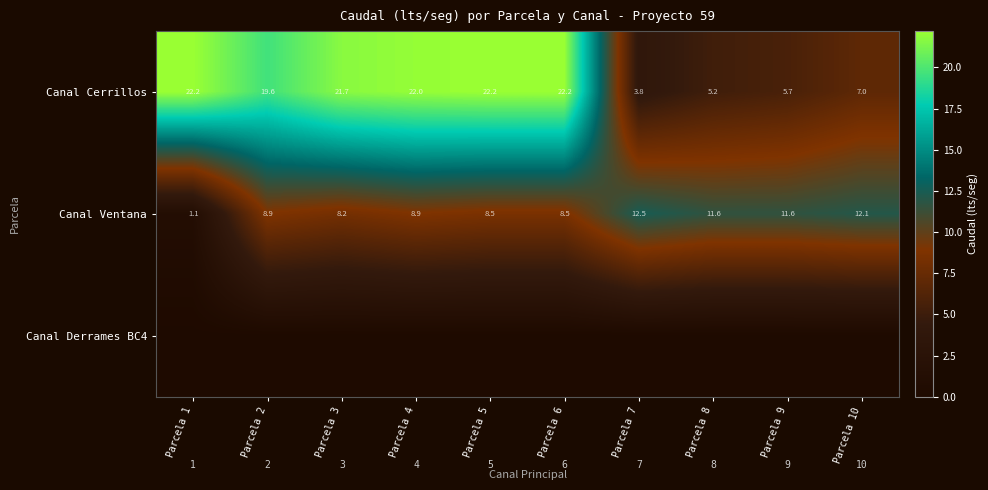

How many data points in Canal Ventana are less than 8?

1